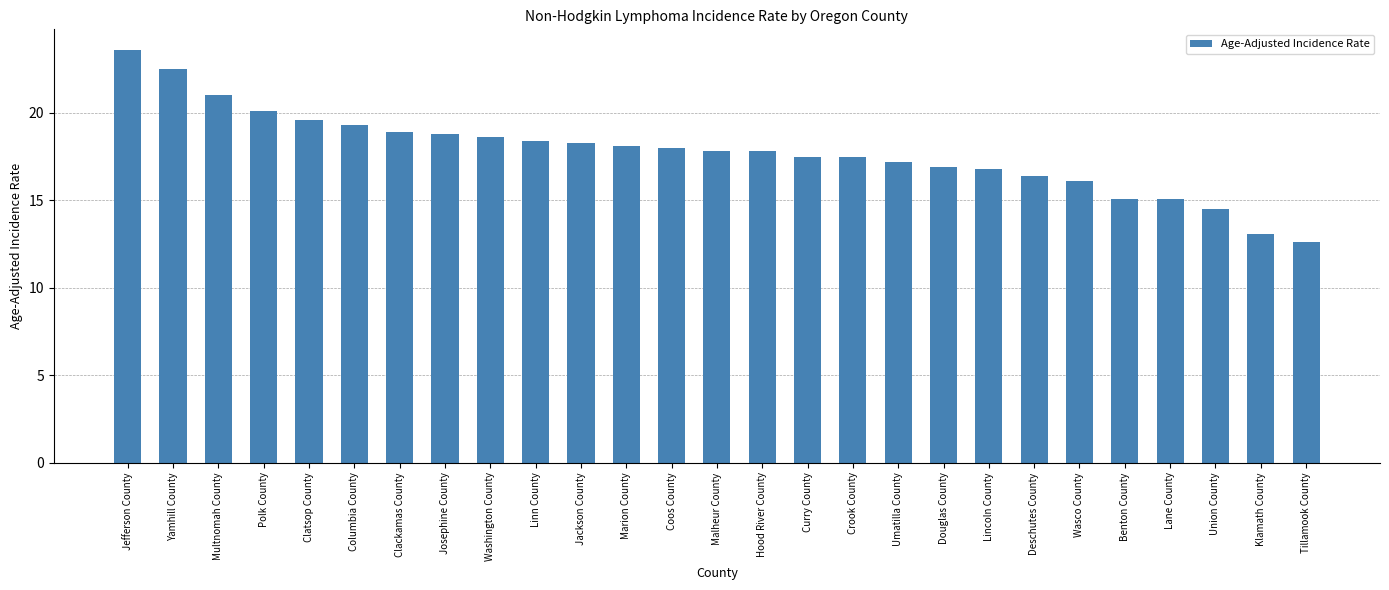

Is it true that the value at Benton County is 15.1?

True